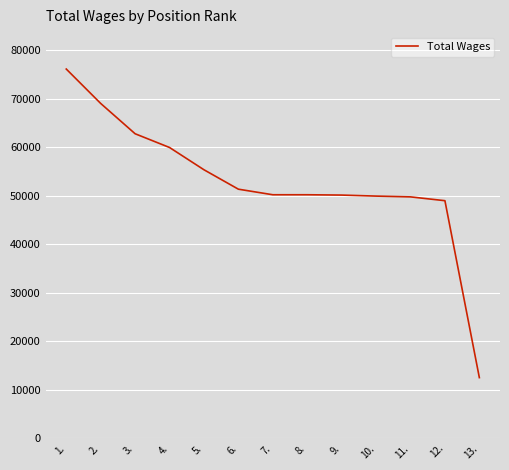

What position from the right is 8.?

6